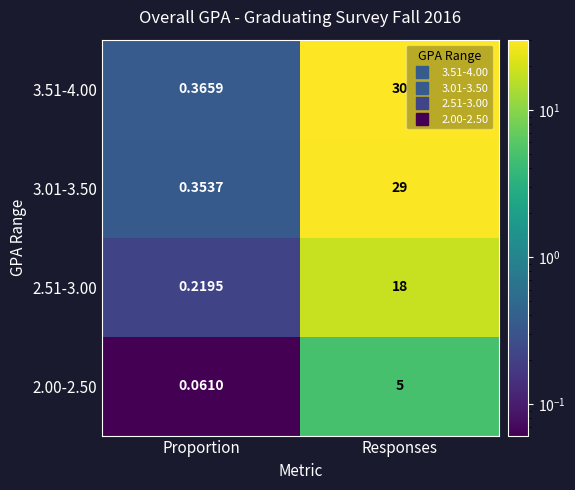

Which label corresponds to the smallest value in the chart?

Proportion